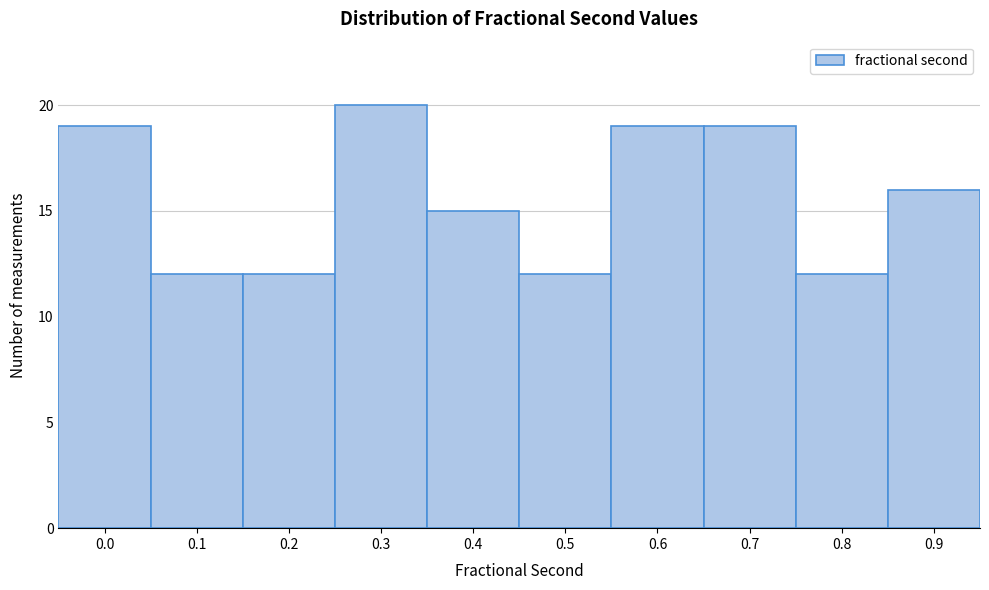

Reading right to left, transcribe all the data shown in this chart.

16	12	19	19	12	15	20	12	12	19